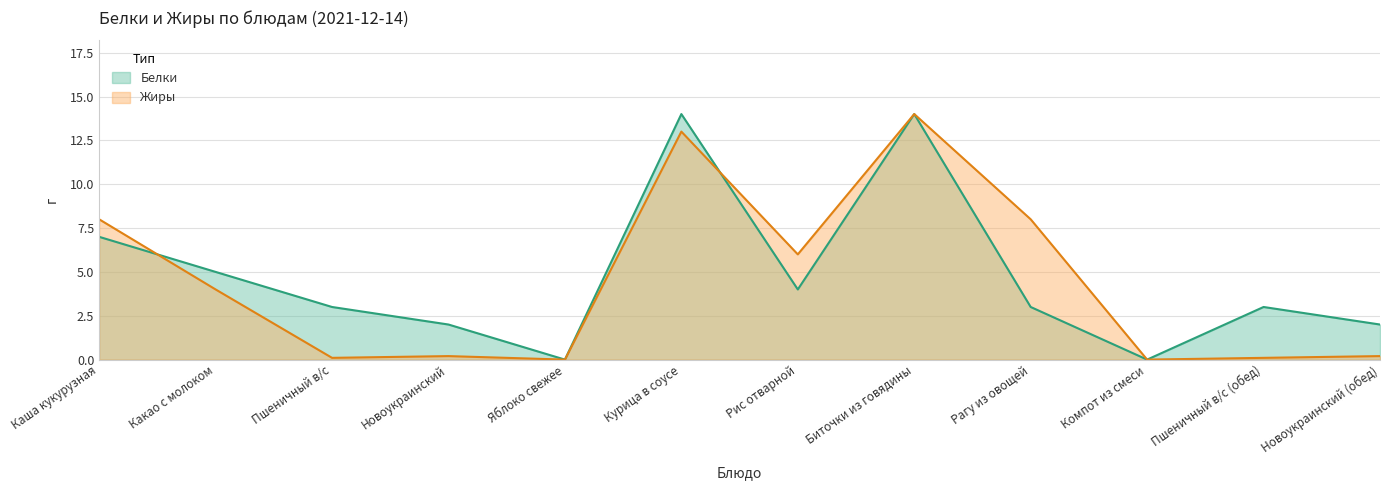

Reading right to left, list all the values displayed in this chart.

Белки: Новоукраинский (обед)=2.0	Пшеничный в/с (обед)=3.0	Компот из смеси=0.0	Рагу из овощей=3.0	Биточки из говядины=14.0	Рис отварной=4.0	Курица в соусе=14.0	Яблоко свежее=0.0	Новоукраинский=2.0	Пшеничный в/с=3.0	Какао с молоком=5.0	Каша кукурузная=7.0
Жиры: Новоукраинский (обед)=0.2	Пшеничный в/с (обед)=0.1	Компот из смеси=0.0	Рагу из овощей=8.0	Биточки из говядины=14.0	Рис отварной=6.0	Курица в соусе=13.0	Яблоко свежее=0.0	Новоукраинский=0.2	Пшеничный в/с=0.1	Какао с молоком=4.0	Каша кукурузная=8.0